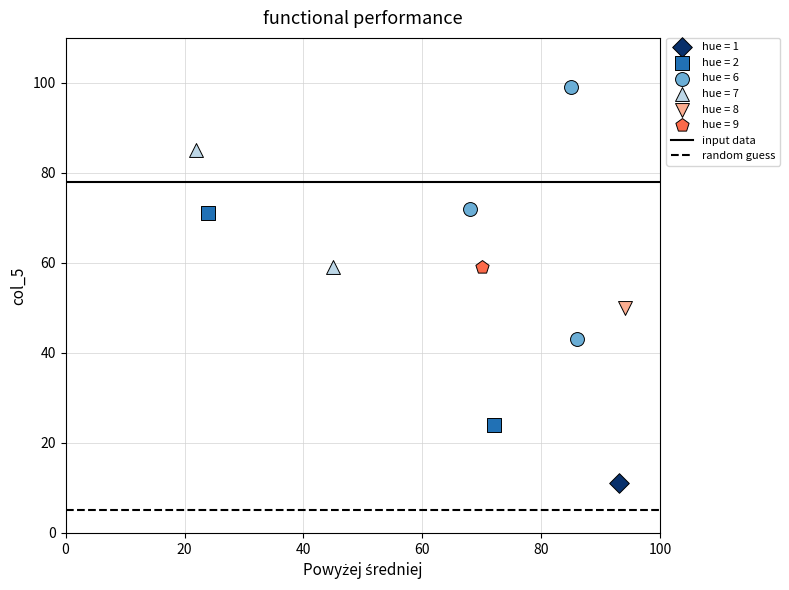

Which series reaches the maximum Y coordinate?

hue = 6